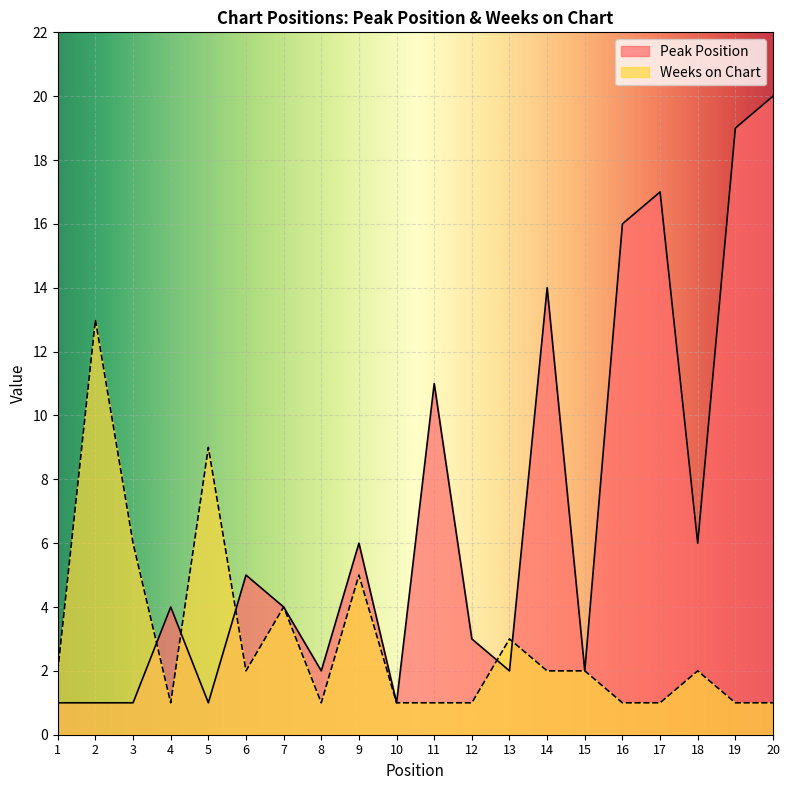

What is the average value of the Peak Position series?

7